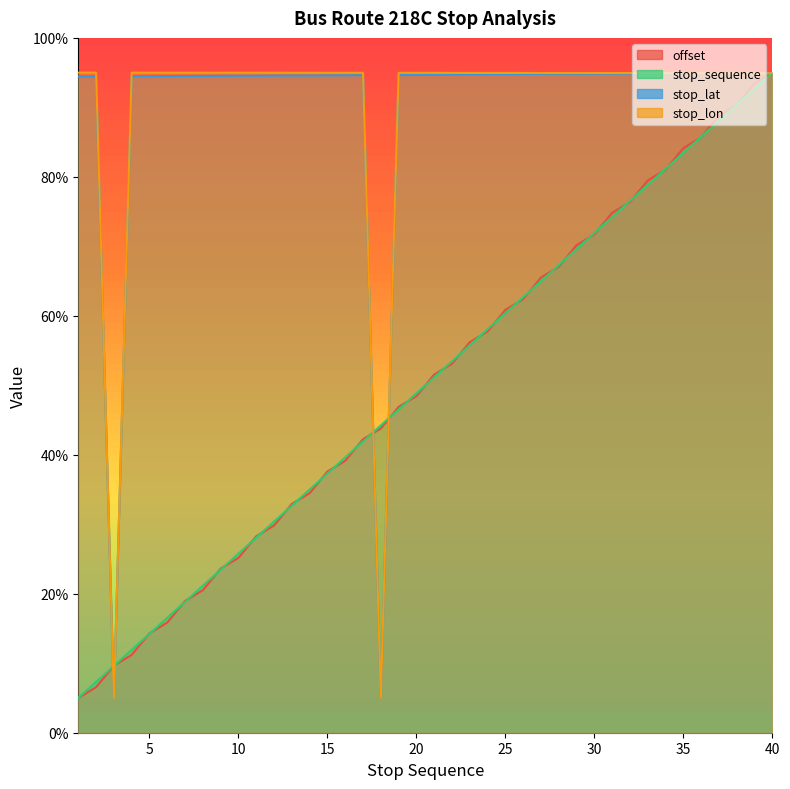

What is the minimum value for offset?

5.0